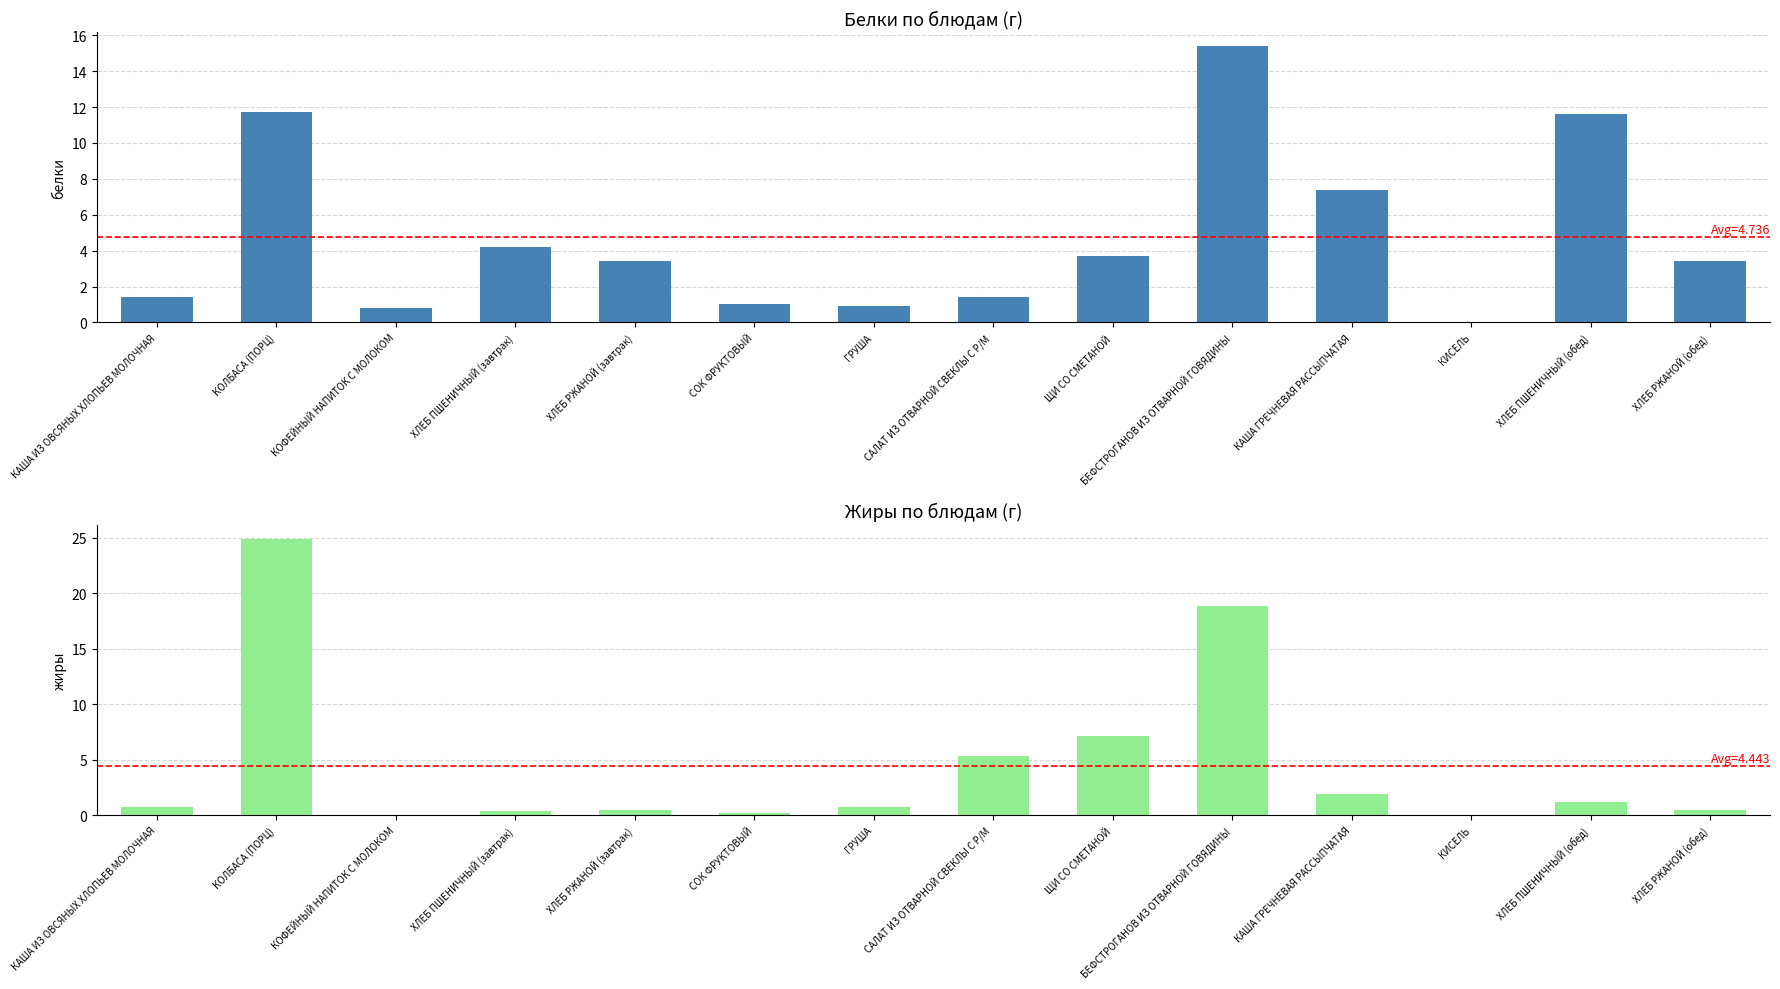

True or false: Жиры has a value of 9.8 at КОФЕЙНЫЙ НАПИТОК С МОЛОКОМ.

False